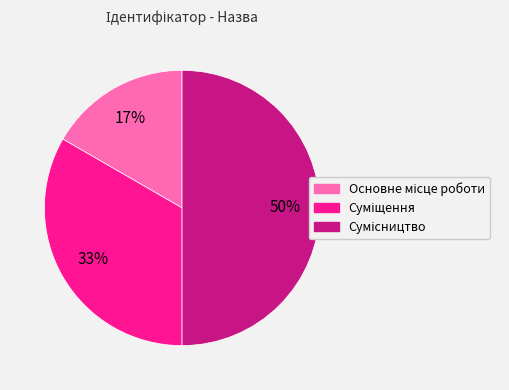

To the nearest percent, what is the difference between the largest and smallest slice percentages?

33%